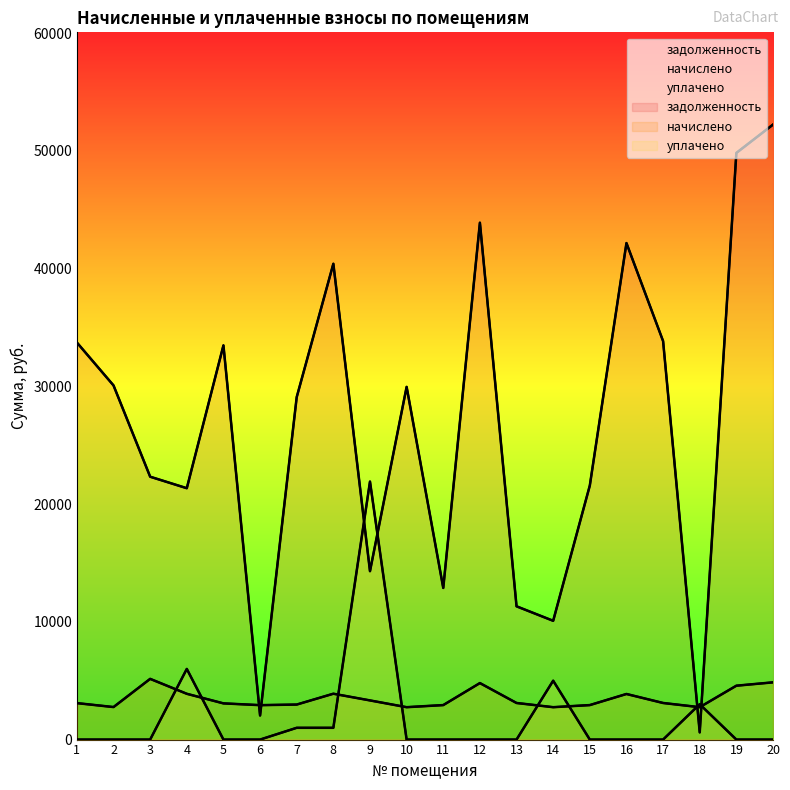

Where is уплачено nearest to the value 10954?

4